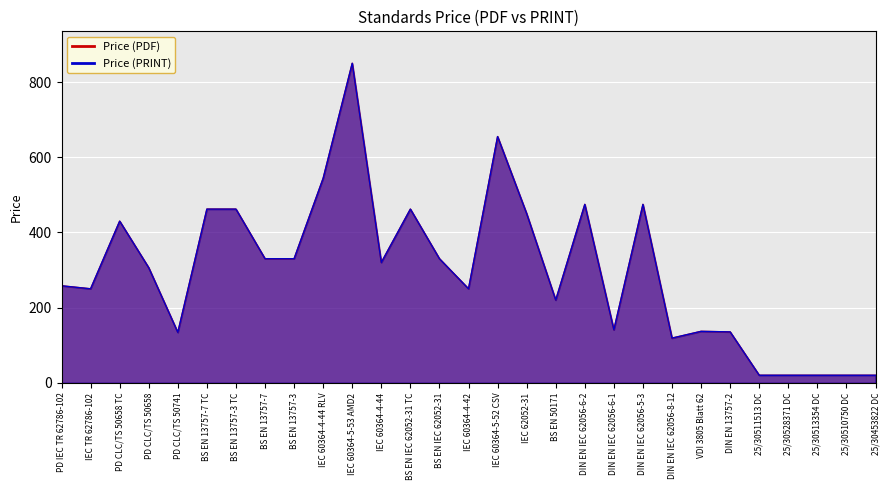

What is the difference between the maximum and minimum values in the Price (PRINT) series?

830.0